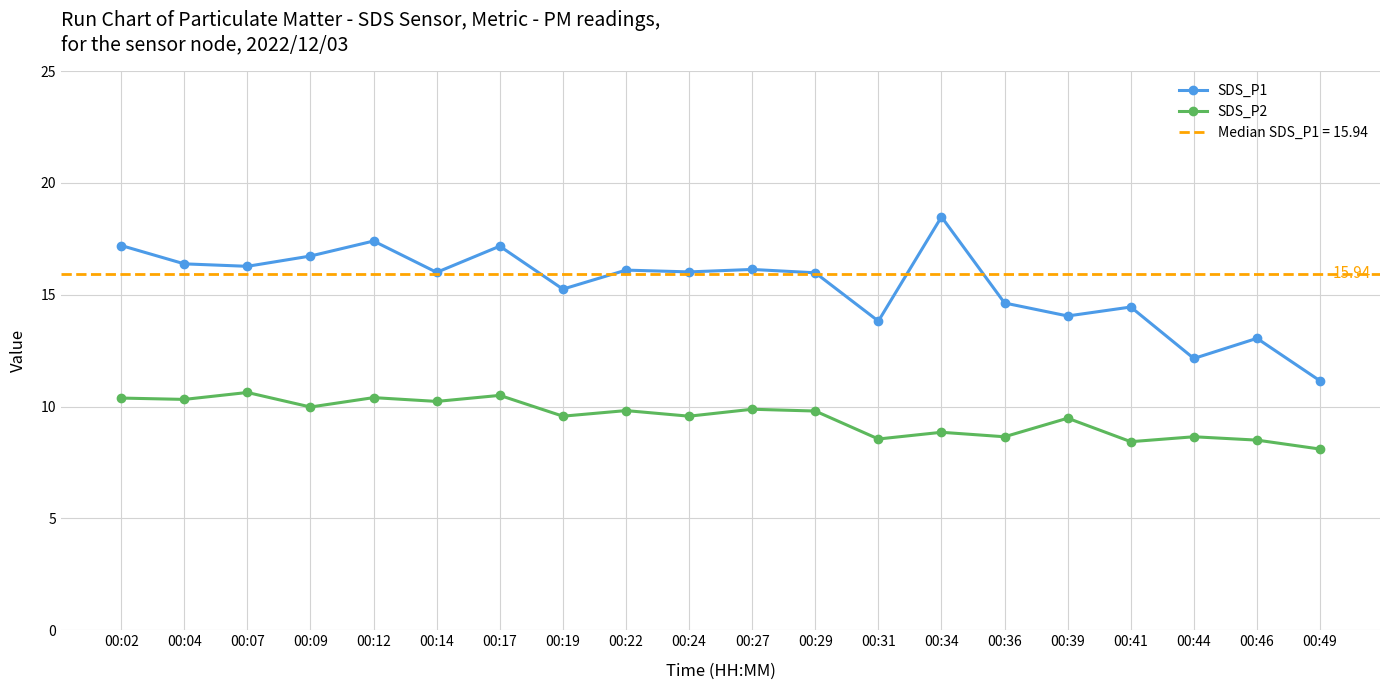

At which category does SDS_P1 reach its first local valley?

00:07